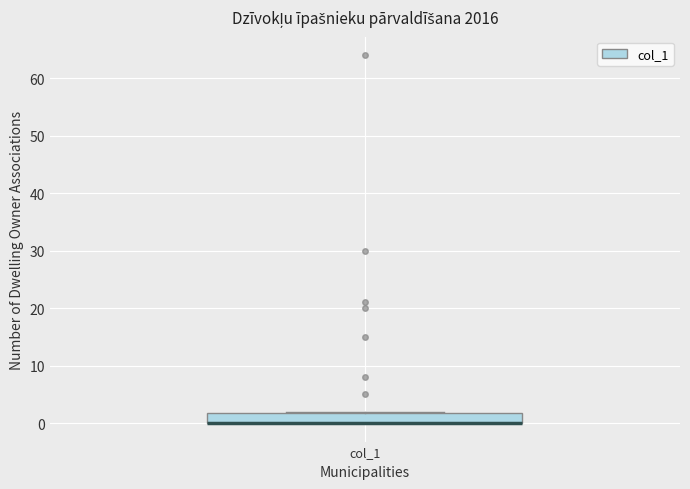

Read this box plot against the y-axis: the position of the median line, the range covered by the box, and the ends of both whiskers. The values are not printed on the chart, so give them approximately, as read against the axis.

median 0 (drawn on the box's lower edge), box 0 to 2, whiskers 0 to 2